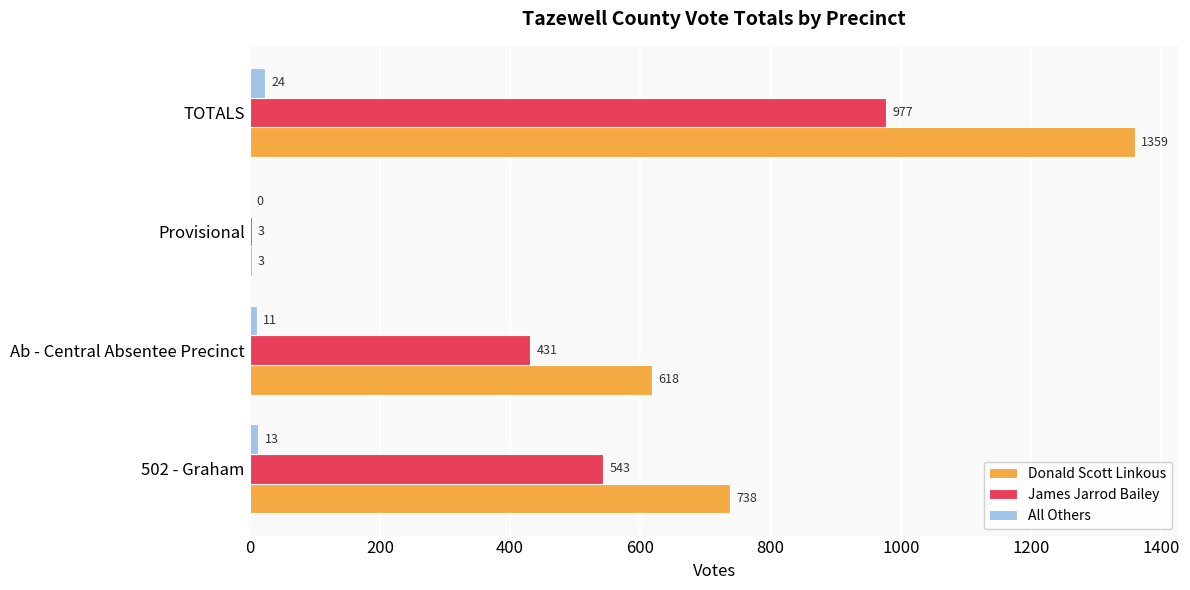

What is the sum of the All Others values at Provisional and 502 - Graham?

13